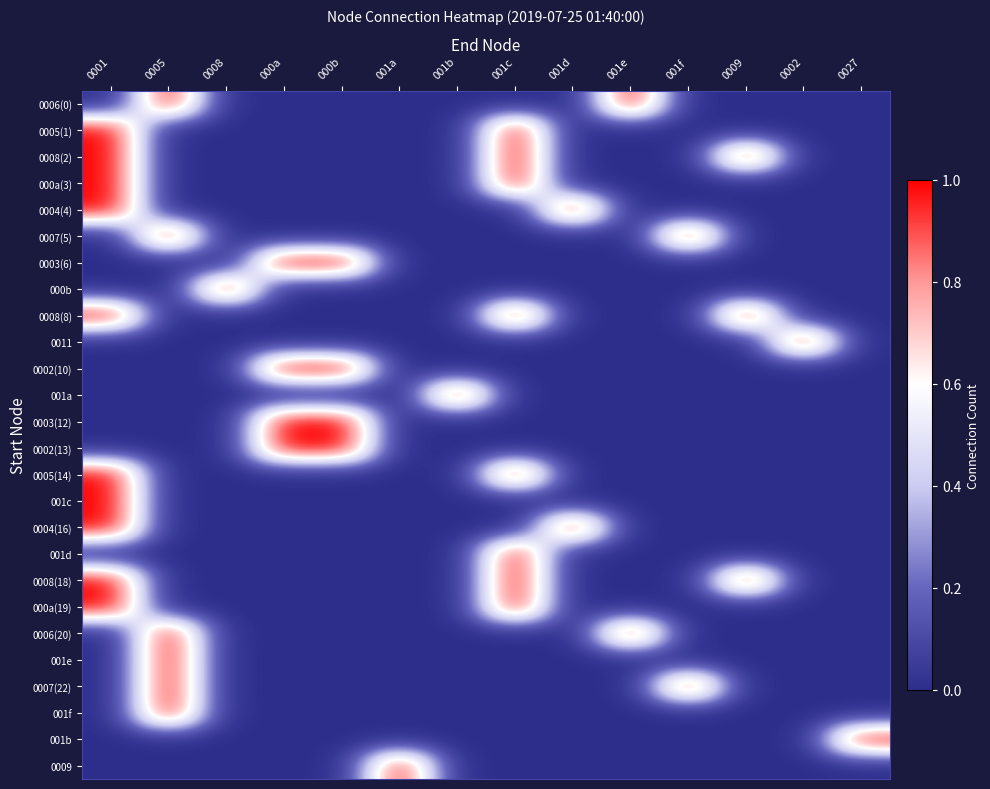

Rank the series at 0001 from lowest to highest value.

0006(0), 0007(5), 0003(6), 000b, 0011, 0002(10), 001a, 0003(12), 0002(13), 001d, 0006(20), 001e, 0007(22), 001f, 001b, 0009, 0005(1), 0008(2), 000a(3), 0004(4), 0008(8), 0005(14), 001c, 0004(16), 0008(18), 000a(19)